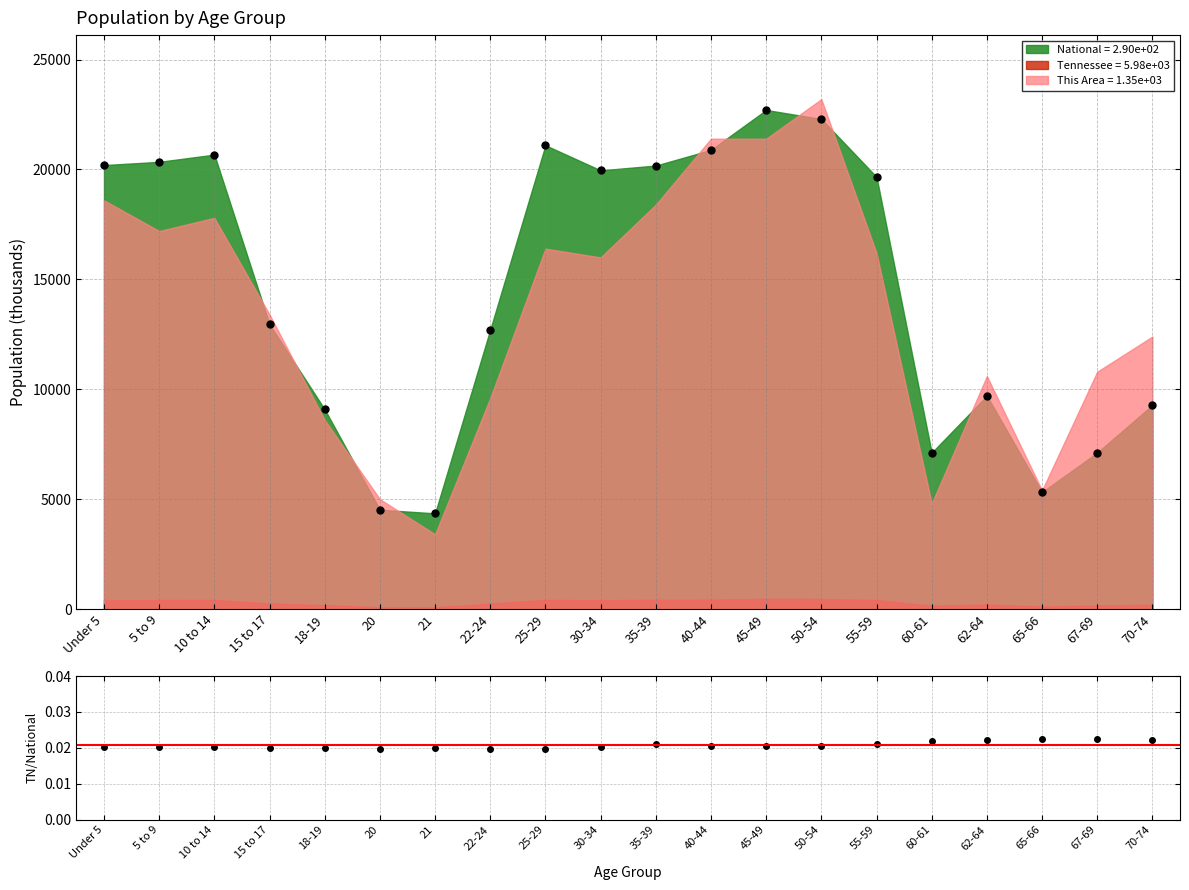

How many lines are shown in the chart?

1